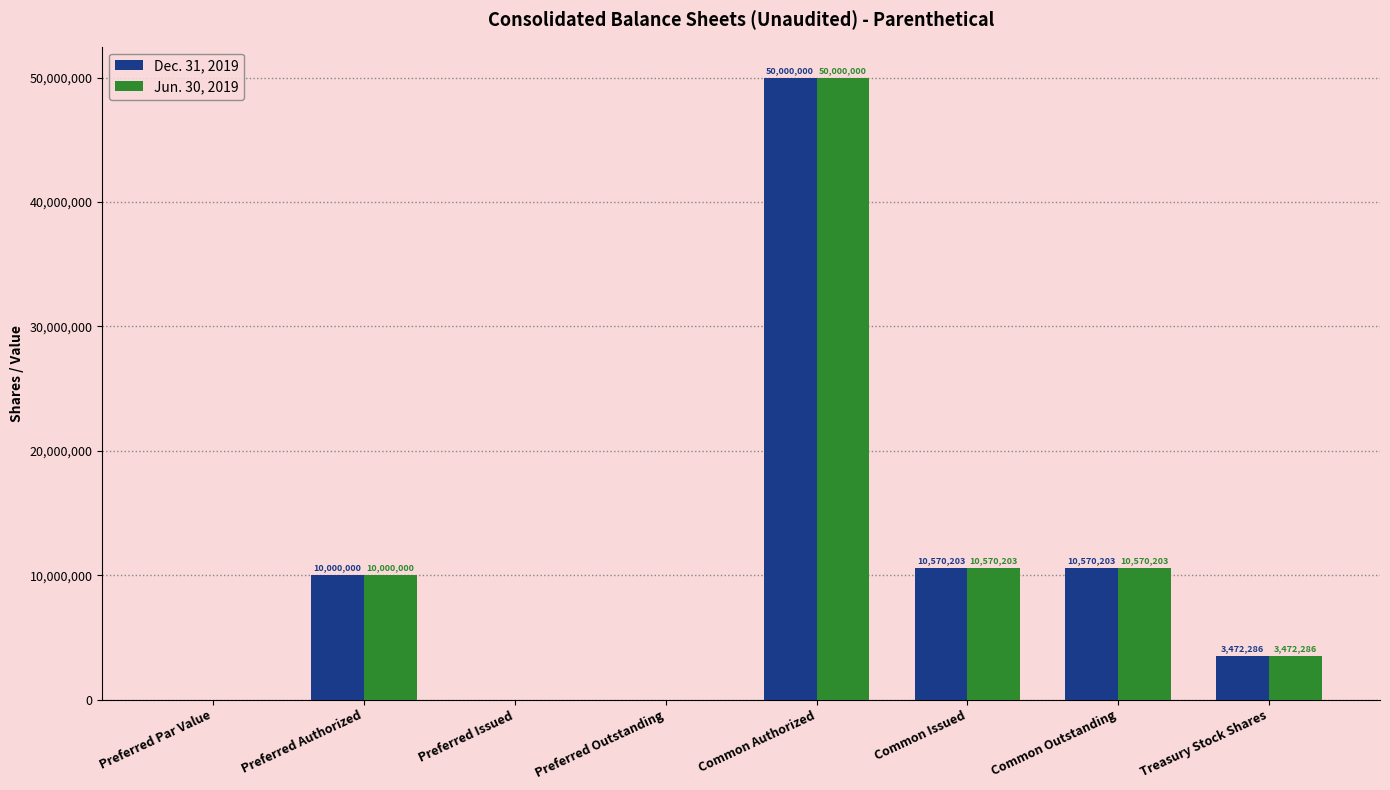

Count the number of categories in the chart.

8